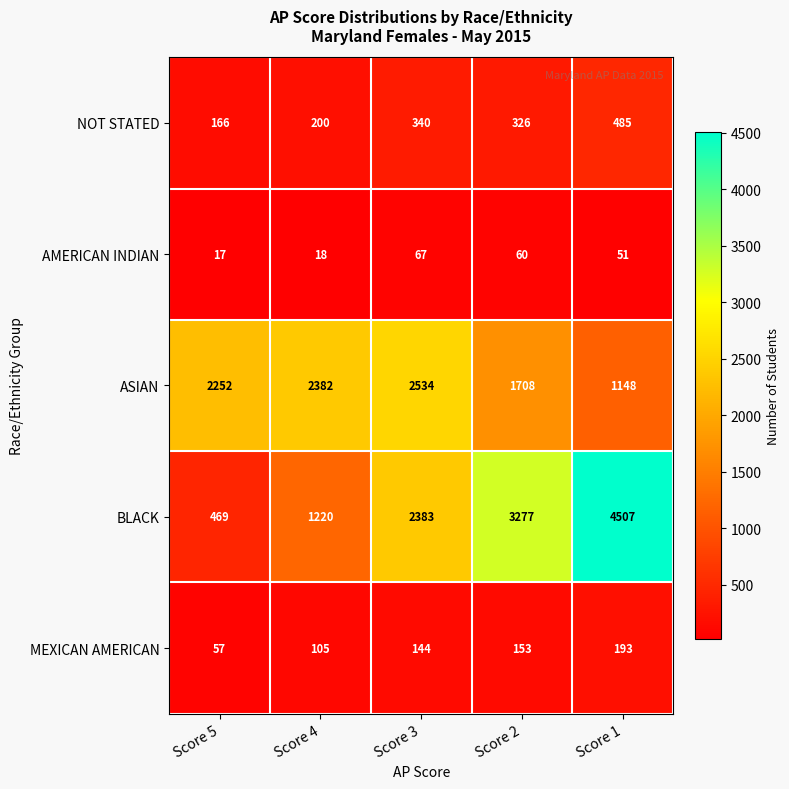

How many BLACK values are between 1220 and 3277?

3